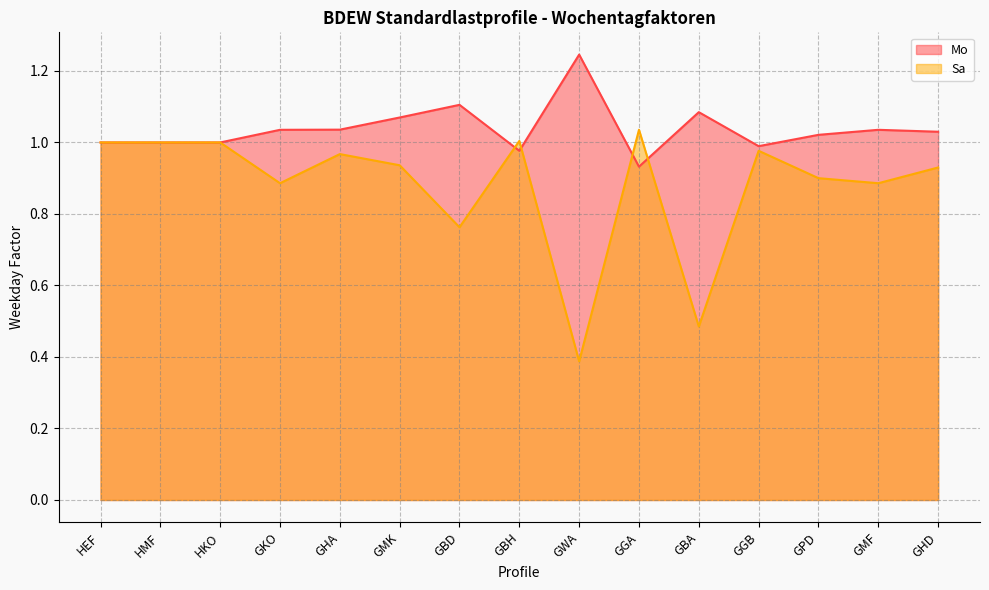

At GPD, list the series in order from smallest to largest.

Sa, Mo